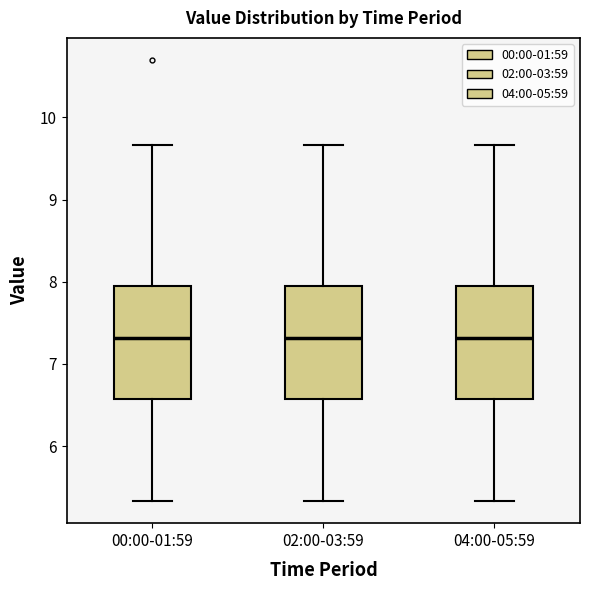

Reading left to right, transcribe this box plot: for each box, give where its median line is, the range the box spans, and where its two whiskers end, as read against the y-axis. The values are not printed on the chart, so give them approximately, as read against the axis.

00:00-01:59: median 7.3, box 6.6 to 8.0, whiskers 5.3 to 9.7
02:00-03:59: median 7.3, box 6.6 to 8.0, whiskers 5.3 to 9.7
04:00-05:59: median 7.3, box 6.6 to 8.0, whiskers 5.3 to 9.7